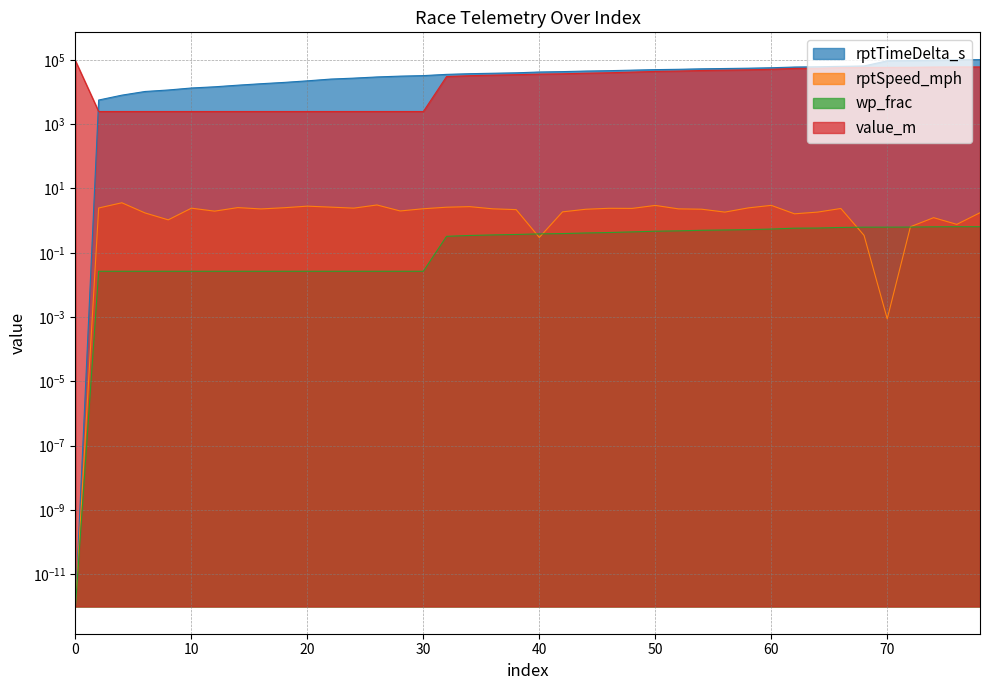

True or false: value_m has more than 0 interior local peaks.

False